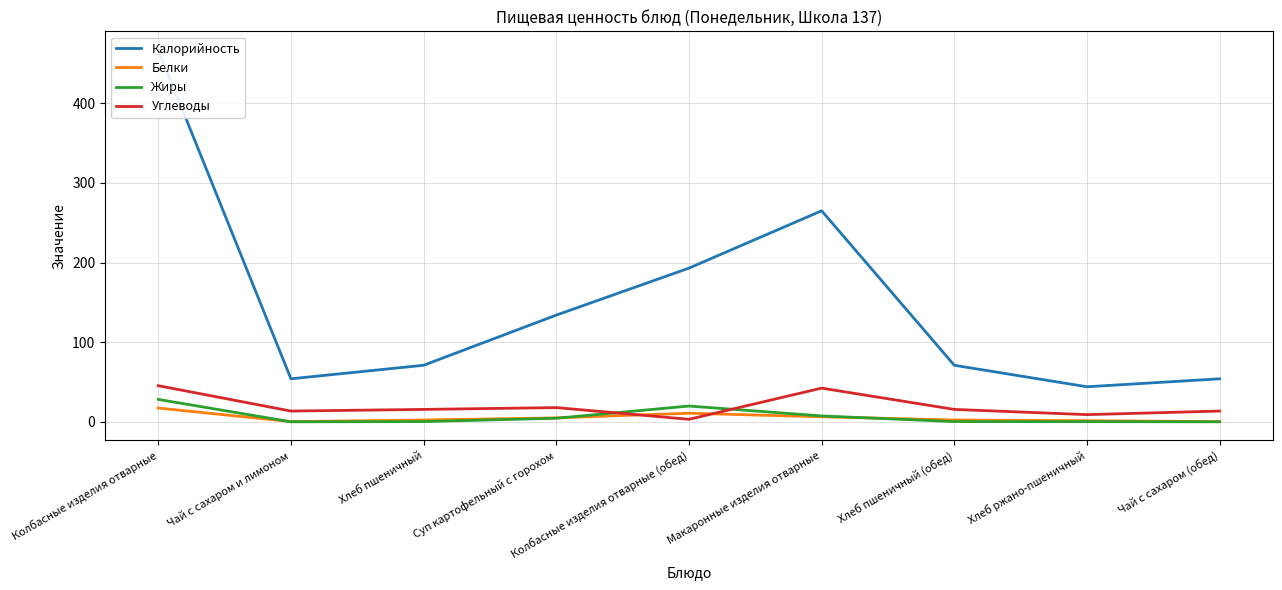

Reading right to left, extract all data points from this chart.

Калорийность: 54.0	44.0	71.0	265.0	193.0	134.0	71.0	54.0	467.0
Белки: 0.3	1.4	2.3	6.3	10.8	5.0	2.3	0.3	17.3
Жиры: 0.0	0.2	0.3	7.4	19.8	4.5	0.3	0.0	28.1
Углеводы: 13.5	9.0	15.6	42.3	3.1	17.8	15.6	13.5	45.4